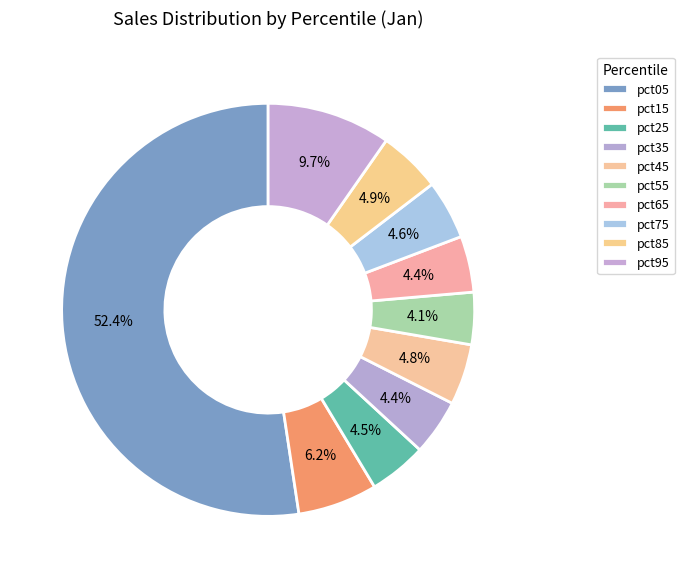

Which has a higher value, pct45 or pct75?

pct45